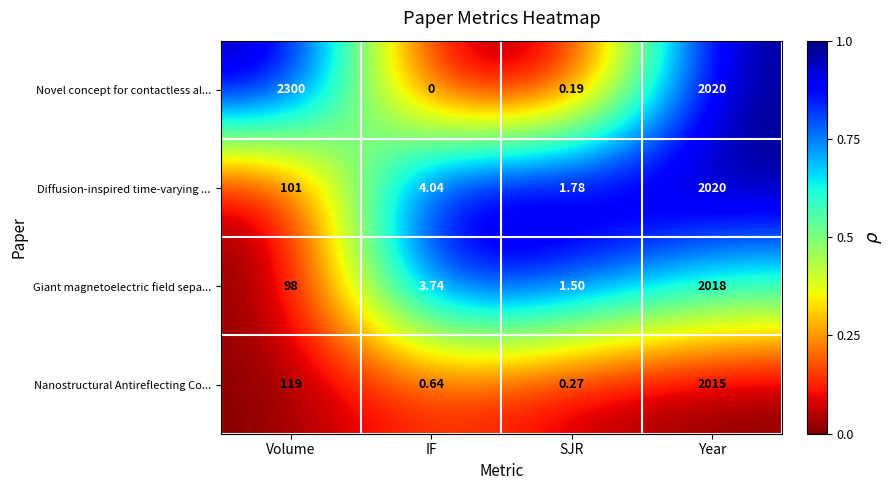

Which category has the lowest value in the Diffusion-inspired time-varying ... series?

SJR